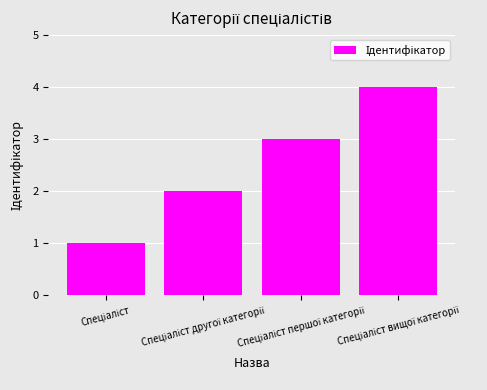

How many values are below 3?

2